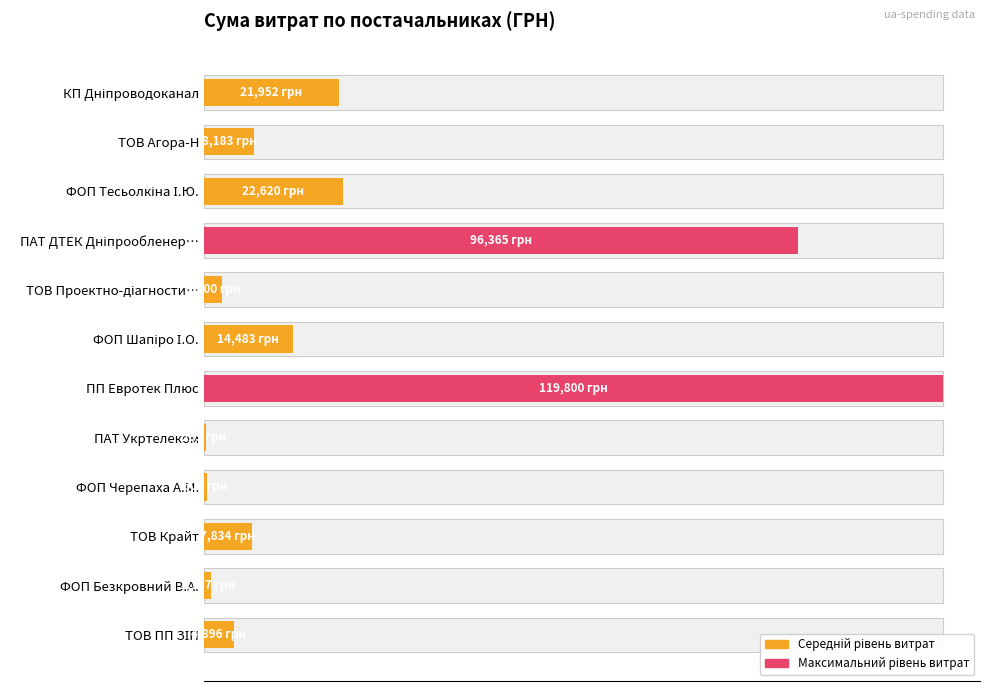

What is the value of the 3rd bar from the left?

22620.3